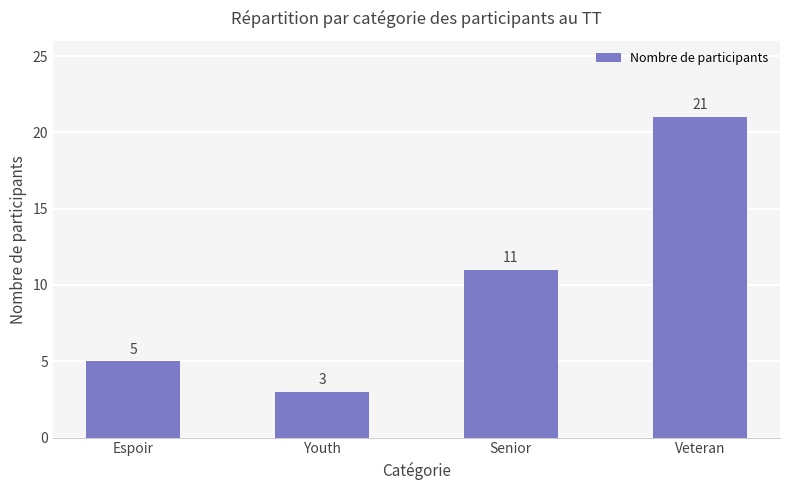

What is the approximate value at Senior?

11